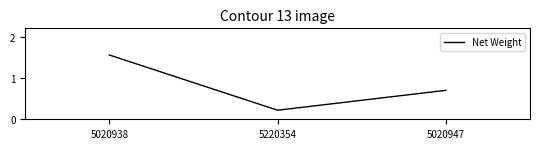

At which label is the value closest to 0?

5220354